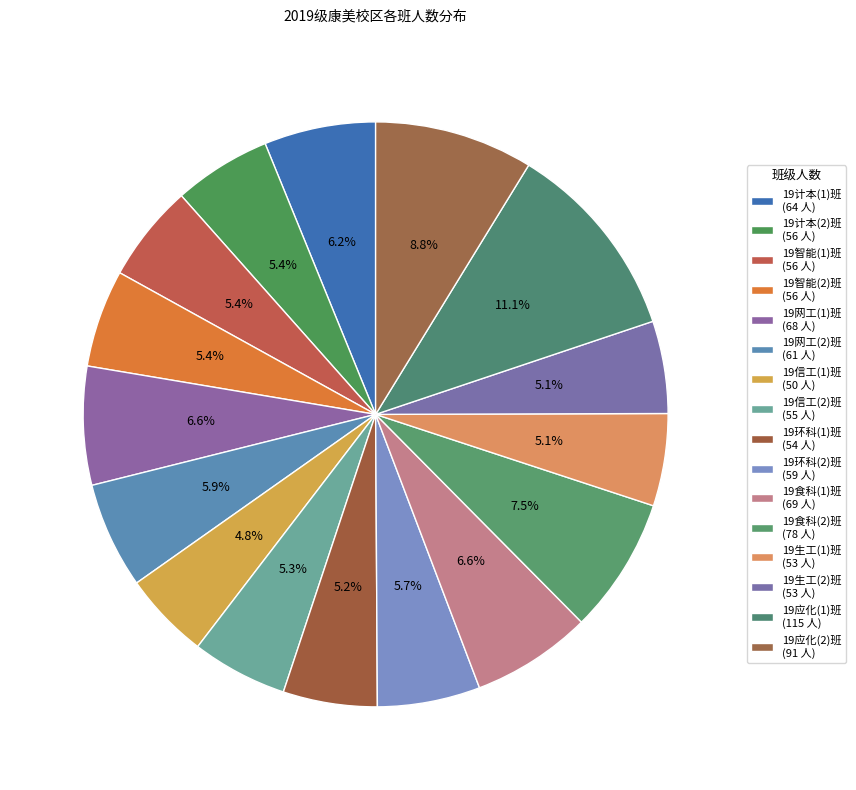

Which category has the biggest portion of the pie?

19应化(1)班